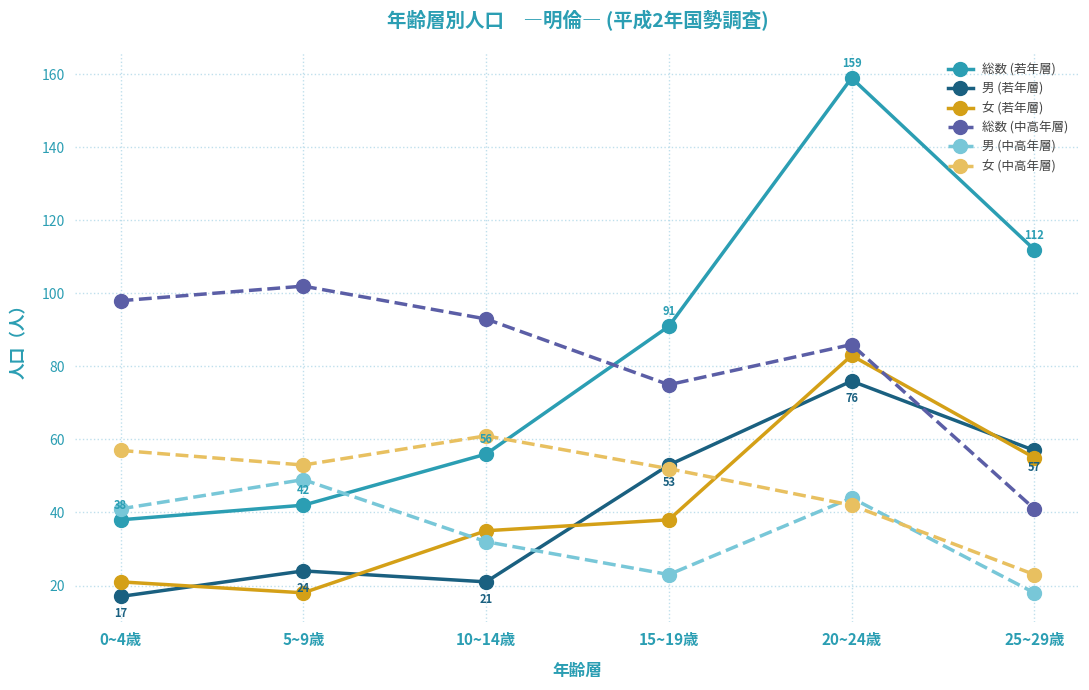

How many lines are shown in the chart?

6